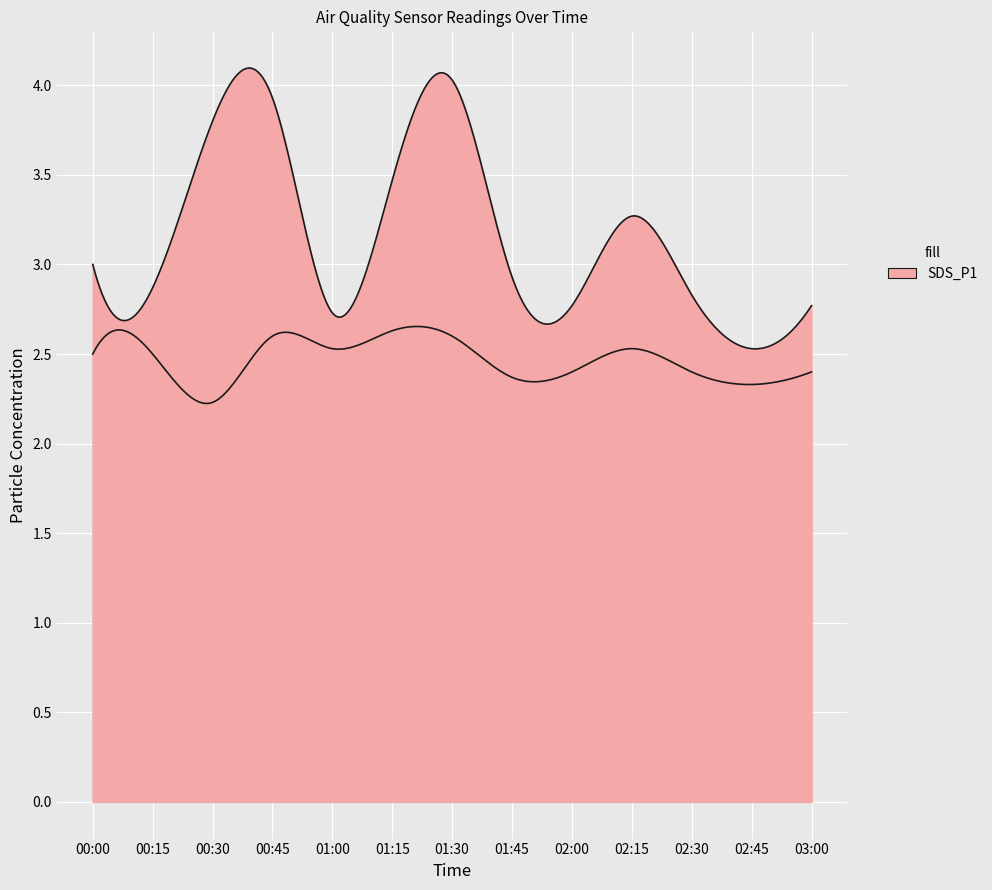

At how many categories does at least one series exceed 3?

5